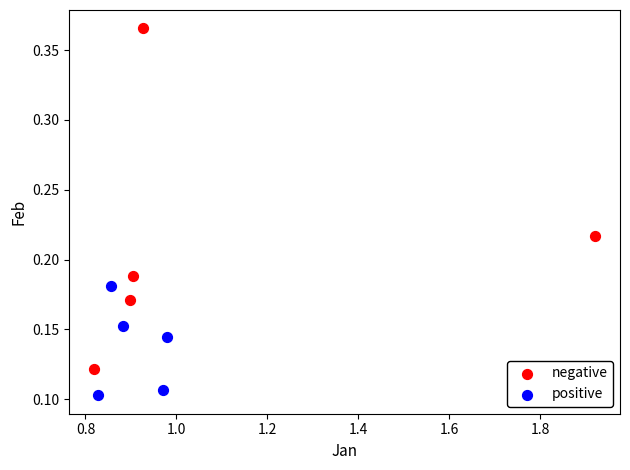

Which series contains the highest Y value?

negative